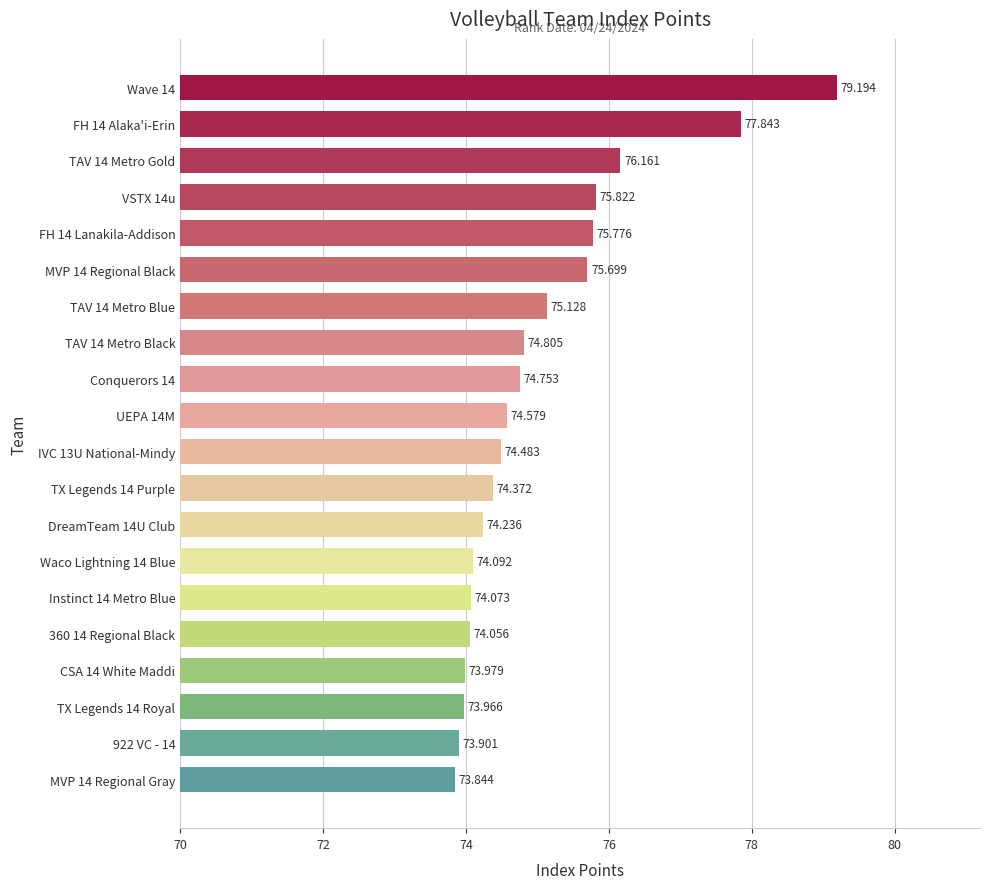

At which category does the chart reach its minimum across all series?

MVP 14 Regional Gray